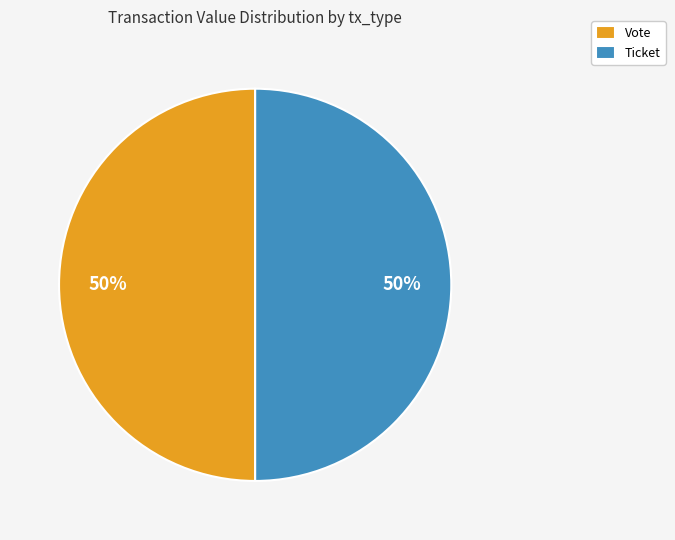

Is the sum of Ticket and Vote greater than half?

Yes